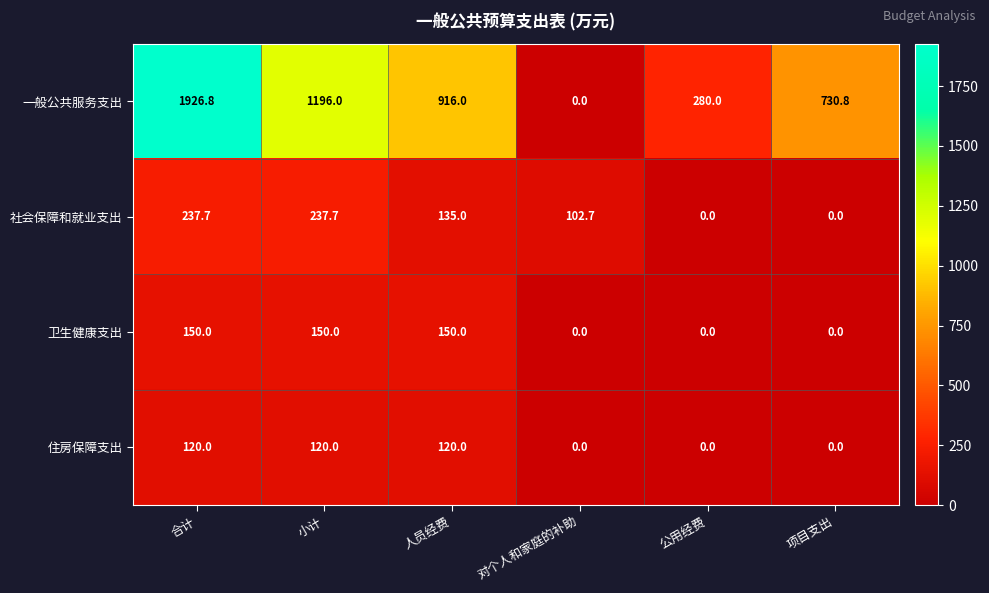

Reading left to right, extract all data points from this chart.

一般公共服务支出: 1926.8	1196.0	916.0	0.0	280.0	730.8
社会保障和就业支出: 237.7	237.7	135.0	102.7	0.0	0.0
卫生健康支出: 150.0	150.0	150.0	0.0	0.0	0.0
住房保障支出: 120.0	120.0	120.0	0.0	0.0	0.0